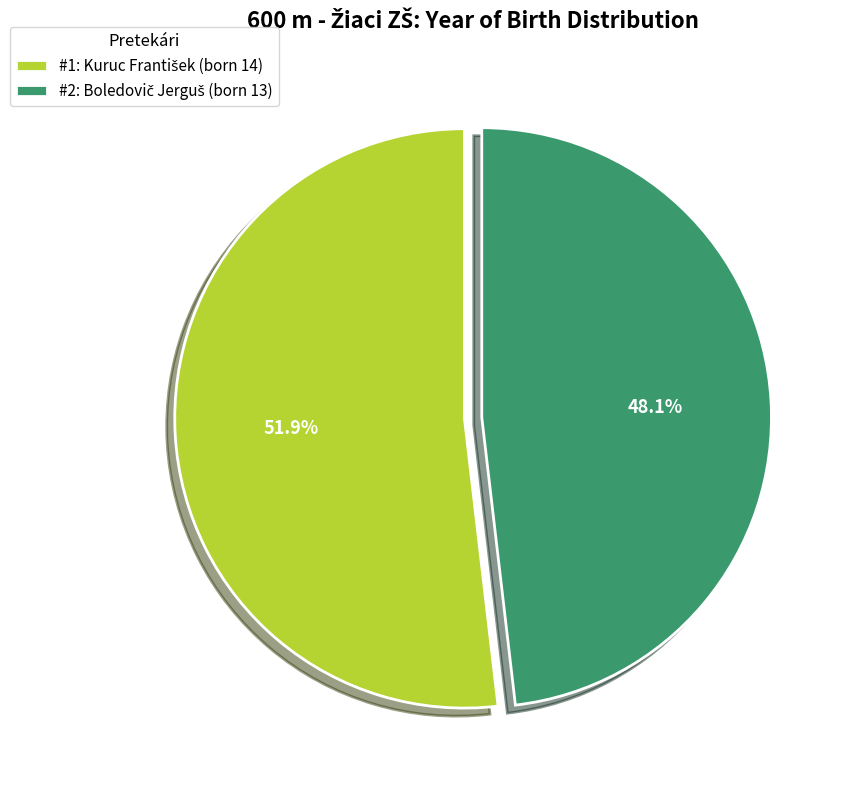

Does any single category account for the majority?

Yes